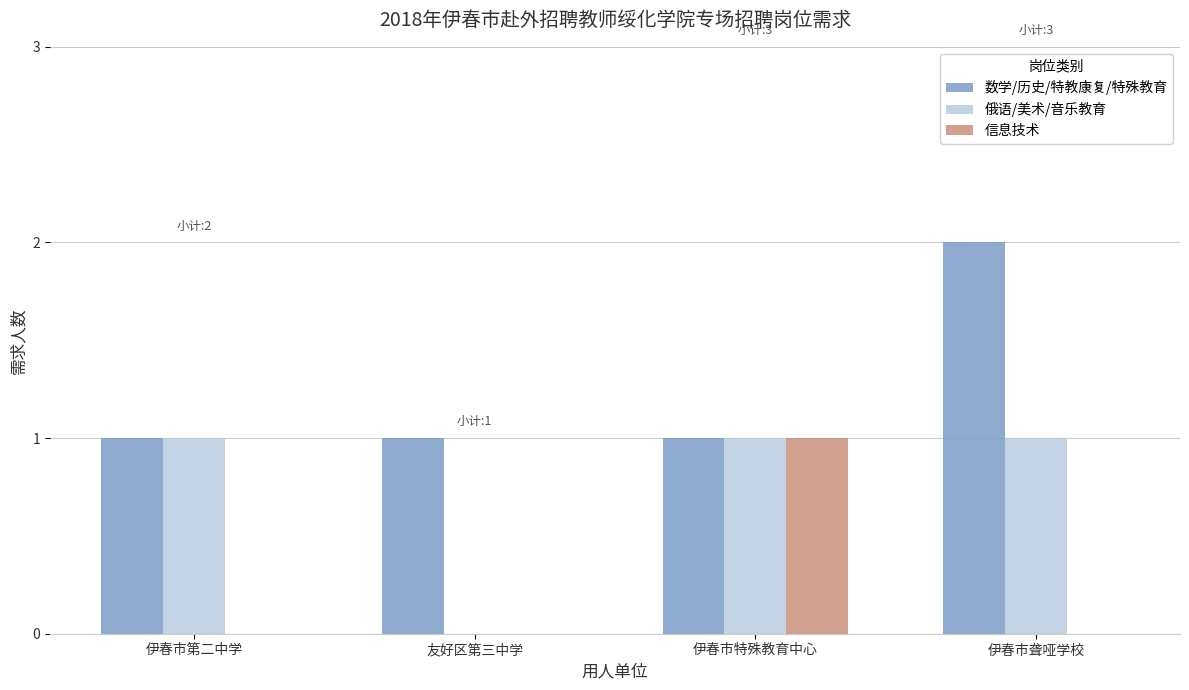

Reading left to right, list all the values displayed in this chart.

数学/历史/特教康复/特殊教育: 伊春市第二中学=1	友好区第三中学=1	伊春市特殊教育中心=1	伊春市聋哑学校=2
俄语/美术/音乐教育: 伊春市第二中学=1	友好区第三中学=0	伊春市特殊教育中心=1	伊春市聋哑学校=1
信息技术: 伊春市第二中学=0	友好区第三中学=0	伊春市特殊教育中心=1	伊春市聋哑学校=0